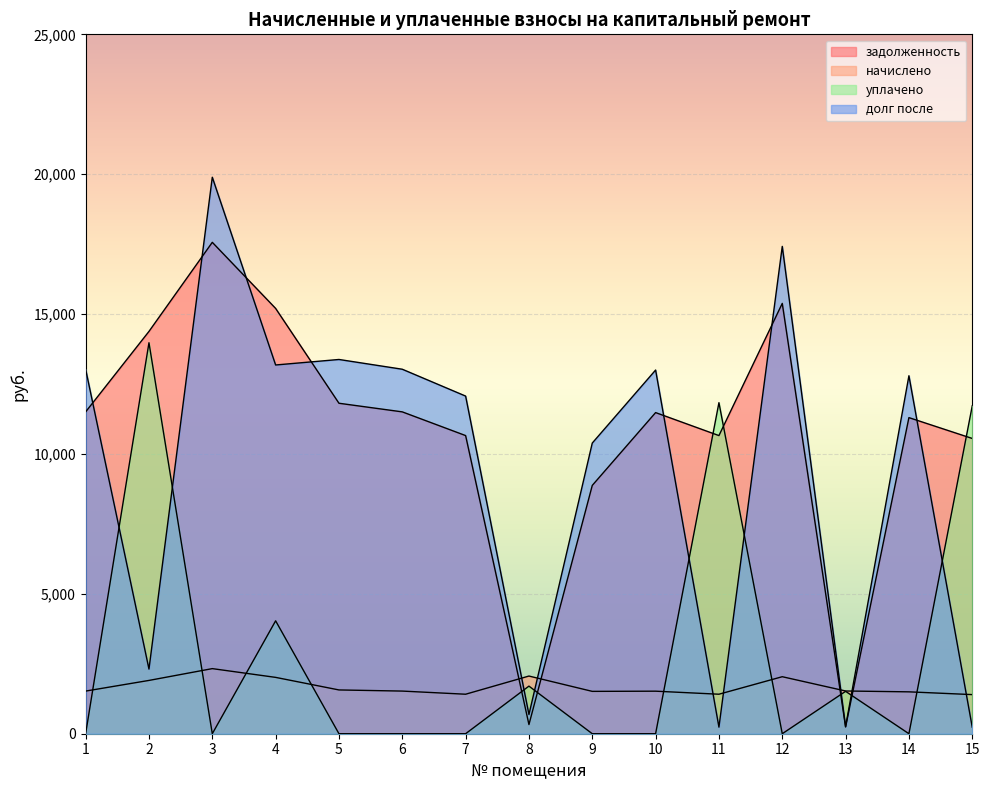

Reading left to right, transcribe all the data shown in this chart.

задолженность: 11504.6	14380.8	17565.1	15202.6	11812.8	11504.6	10657.2	327.2	8876.4	11479.0	10657.2	15382.3	242.2	11299.2	10554.5
начислено: 1524.1	1905.1	2327.0	2014.0	1564.9	1524.1	1411.9	2061.6	1513.9	1520.7	1411.9	2037.8	1527.5	1496.9	1398.2
уплачено: 0.0	13976.0	0.0	4035.8	0.0	0.0	0.0	1701.6	0.0	0.0	11833.8	0.0	1515.0	0.0	11720.0
долг после: 13028.8	2309.9	19892.1	13180.7	13377.7	13028.8	12069.1	687.2	10390.3	12999.7	235.3	17420.1	254.7	12796.1	232.8